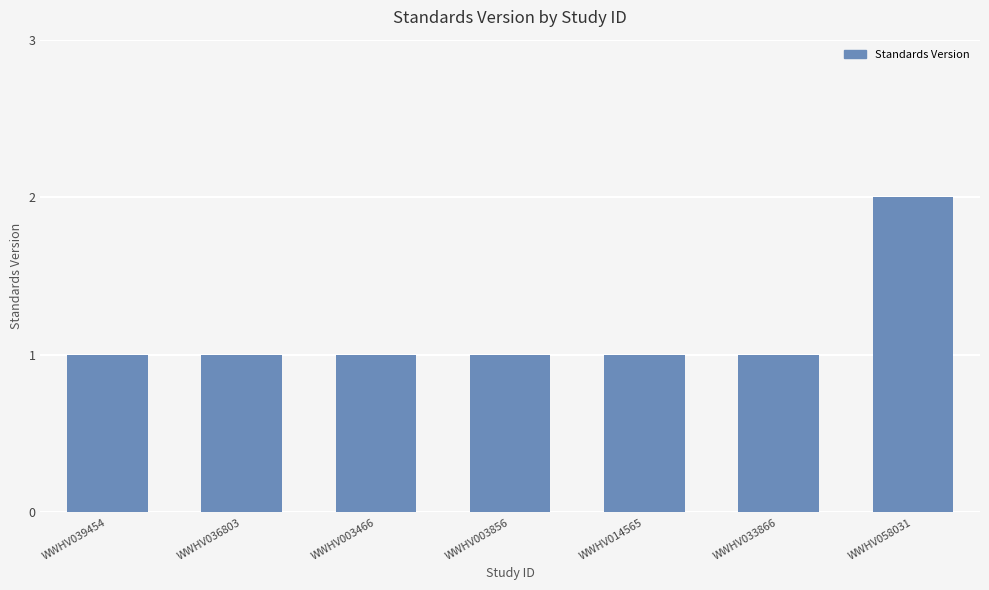

What is the change in value from WWHV036803 to WWHV058031?

+1